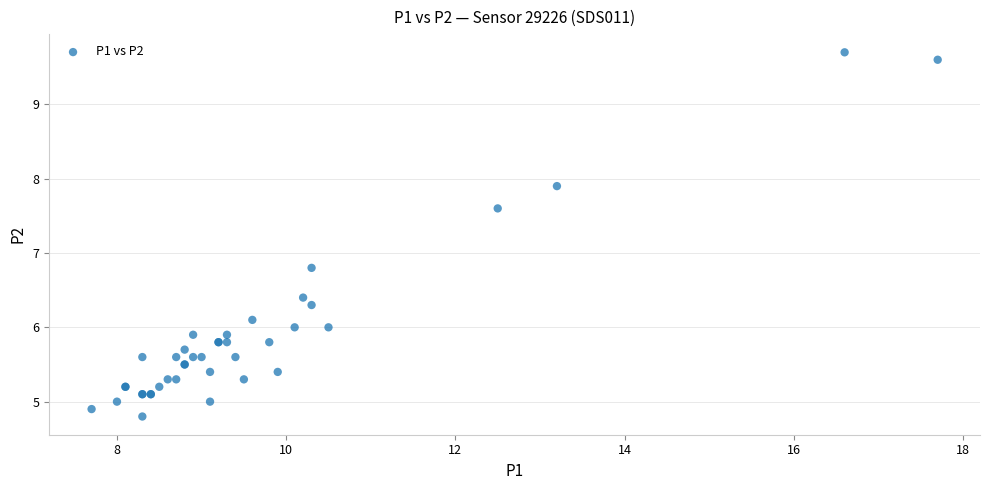

What Y value in the scatter plot is closest to 7?

6.8